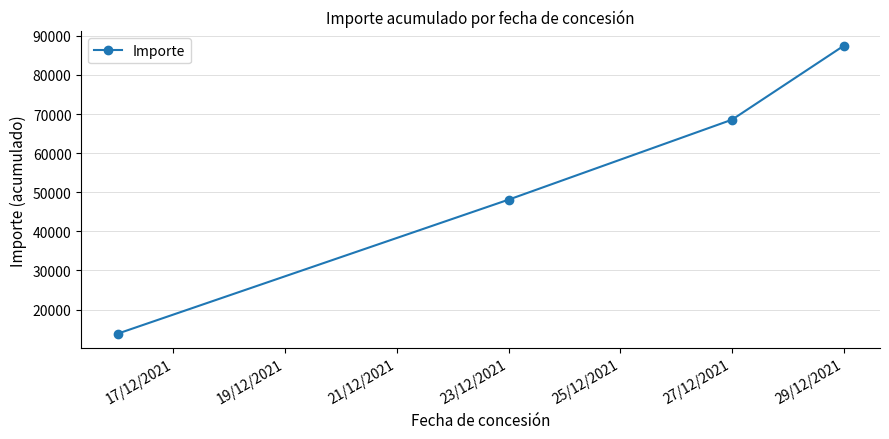

What is the difference between the second highest and minimum values?

54733.9